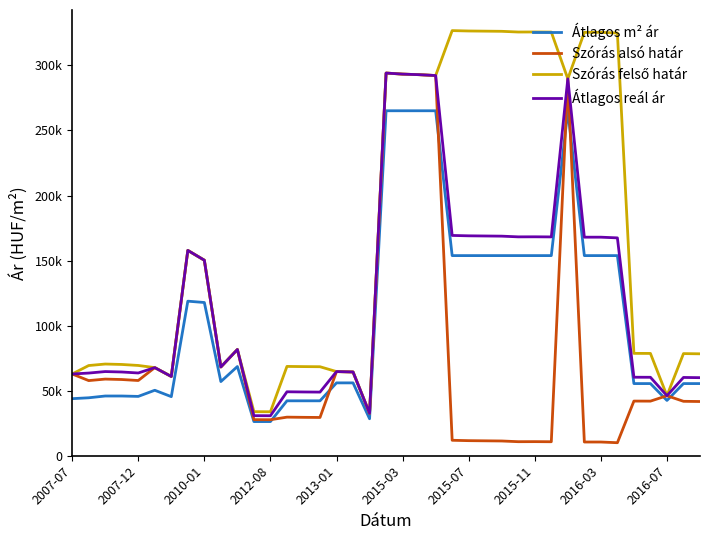

Does the chart have visible grid lines?

No